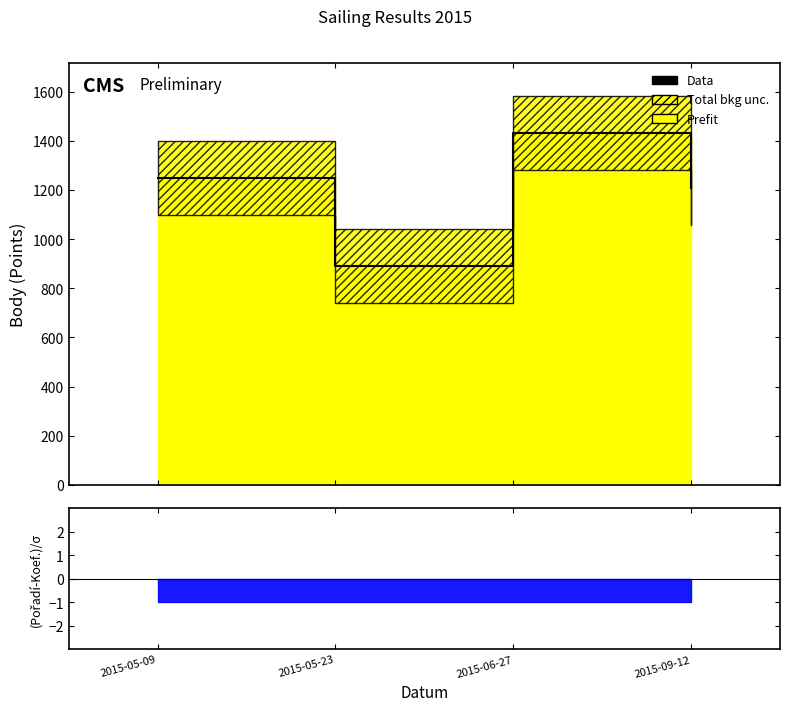

Does the chart display data point markers on the line(s)?

No